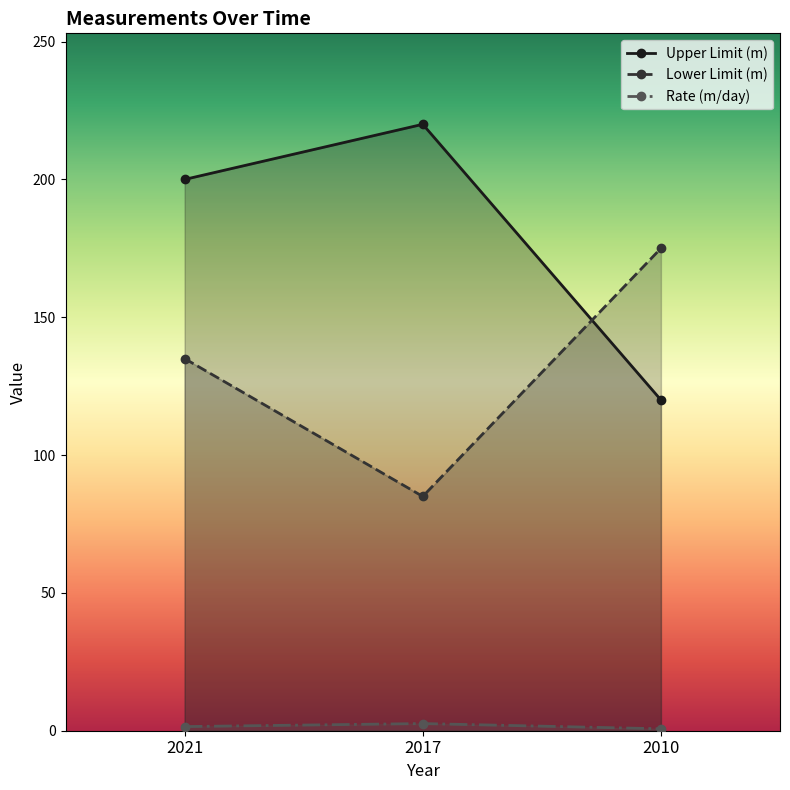

Does the chart have visible grid lines?

No